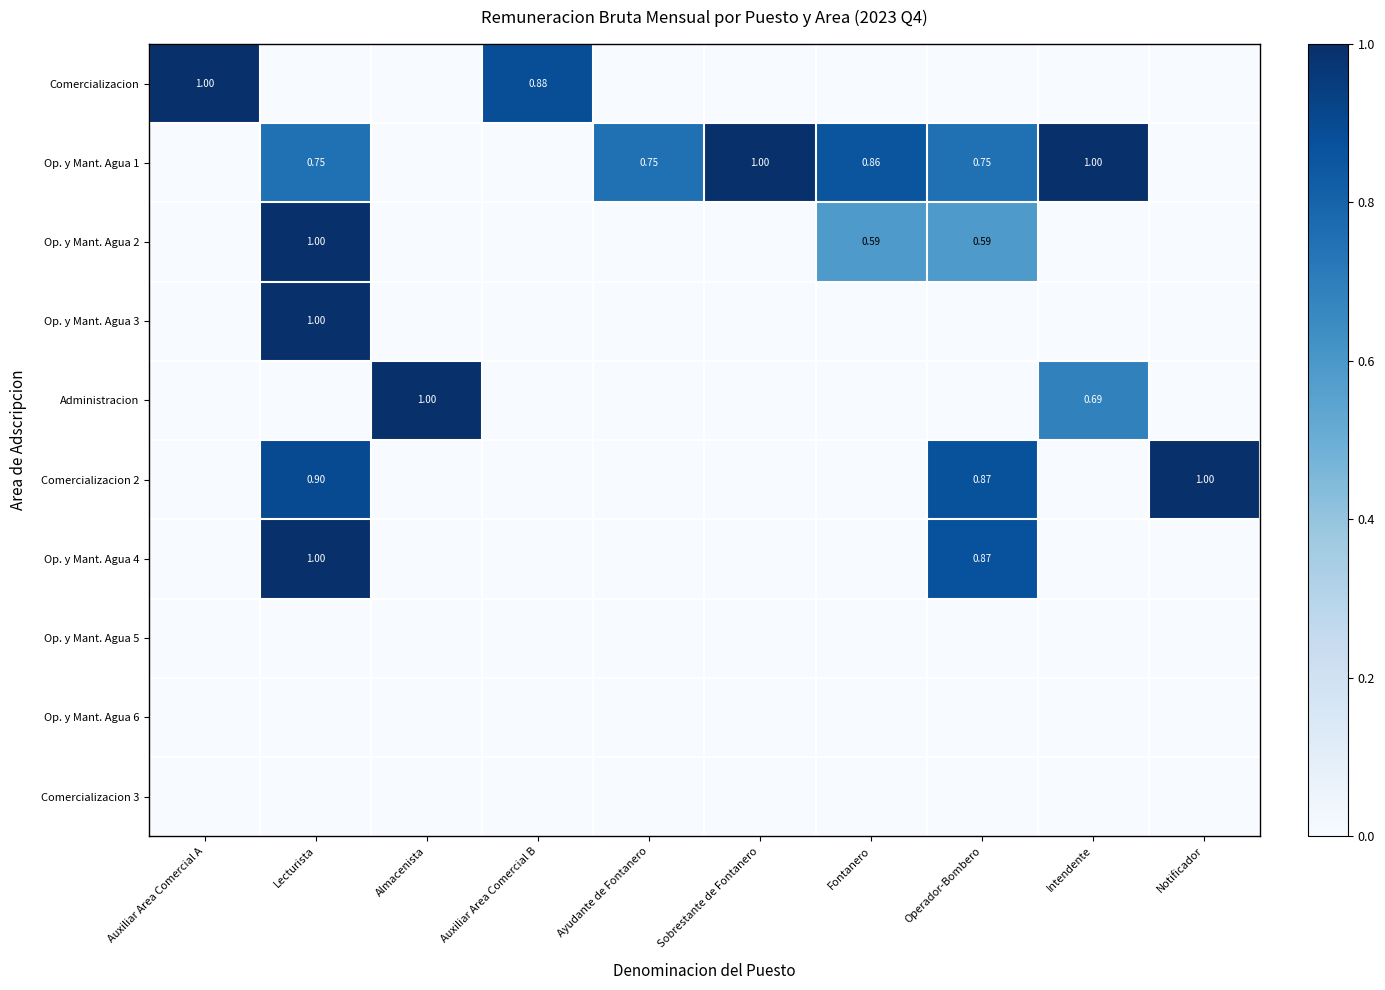

The value of Op. y Mant. Agua 3 at Operador-Bombero is -0.6. True or false?

False